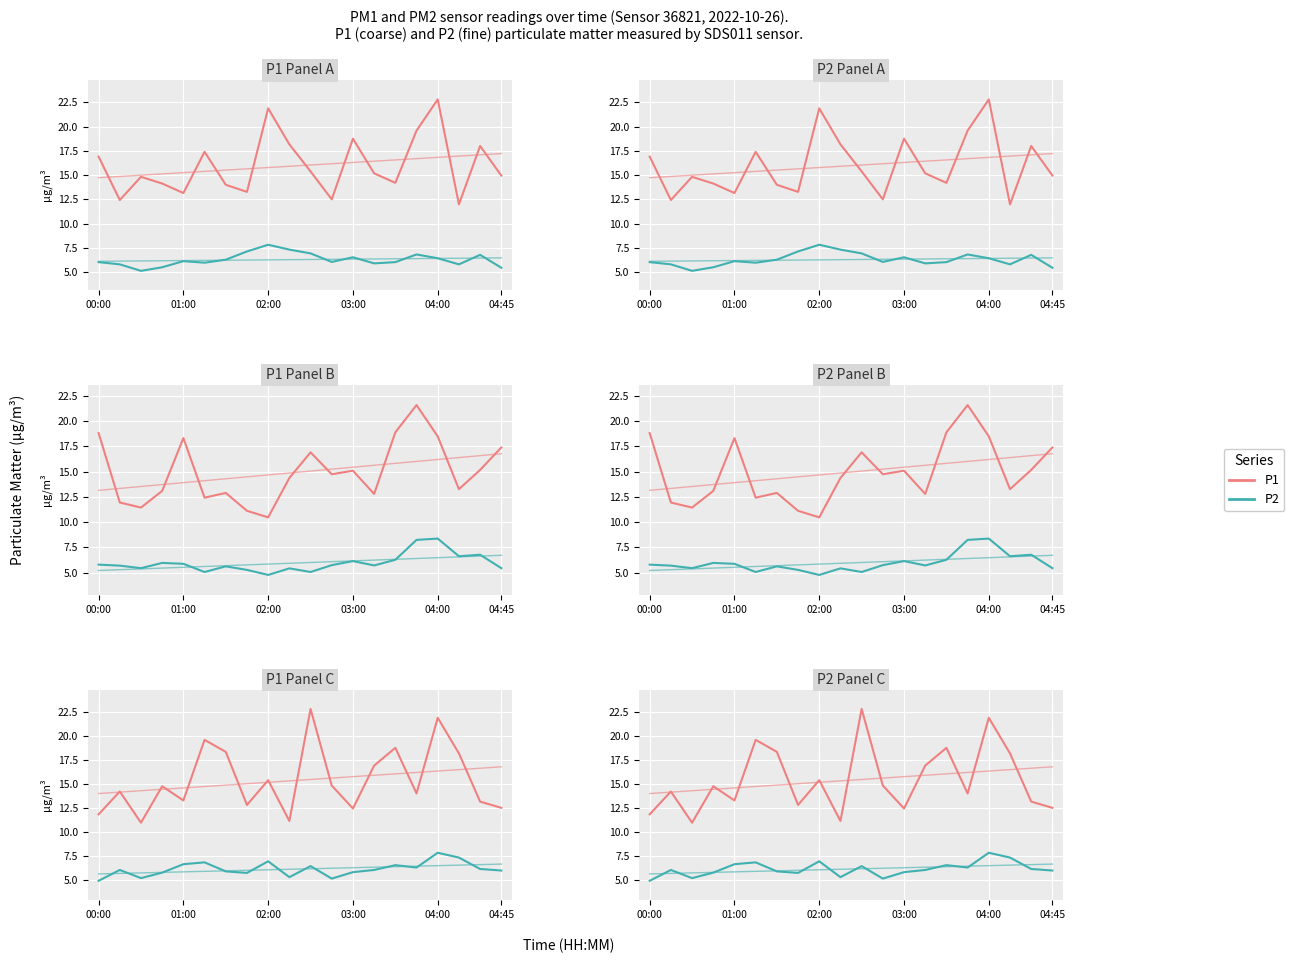

Where is the first local maximum for P2?

01:00